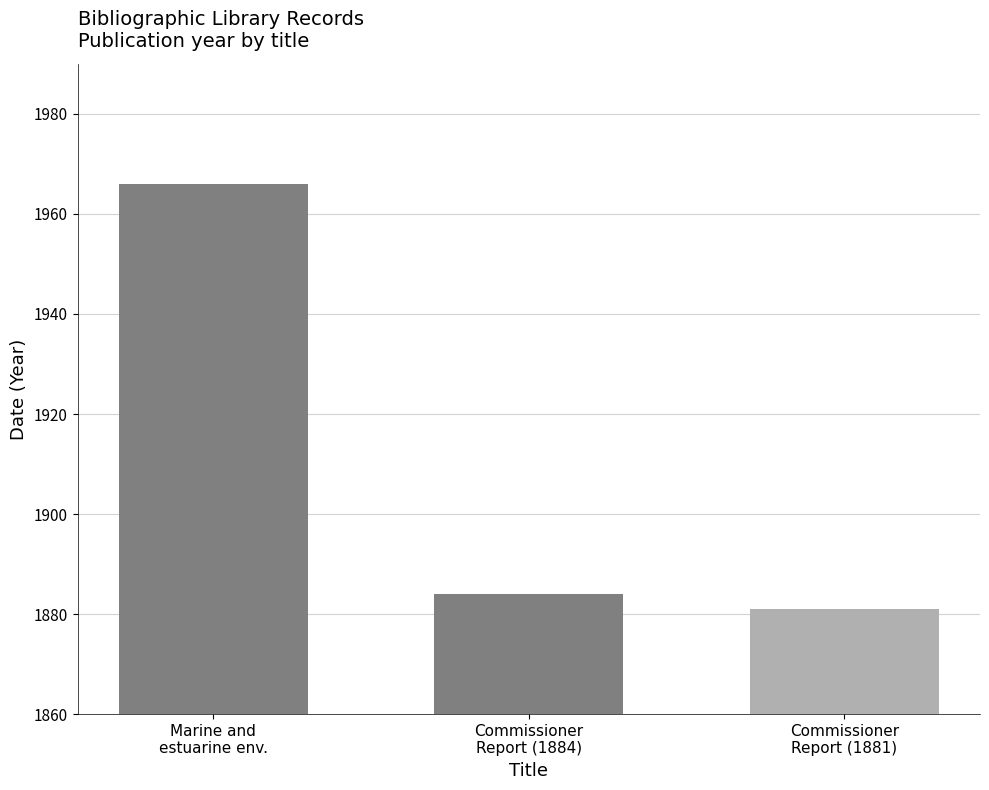

Reading left to right, transcribe all the data shown in this chart.

Marine and
estuarine env.=1966	Commissioner
Report (1884)=1884	Commissioner
Report (1881)=1881